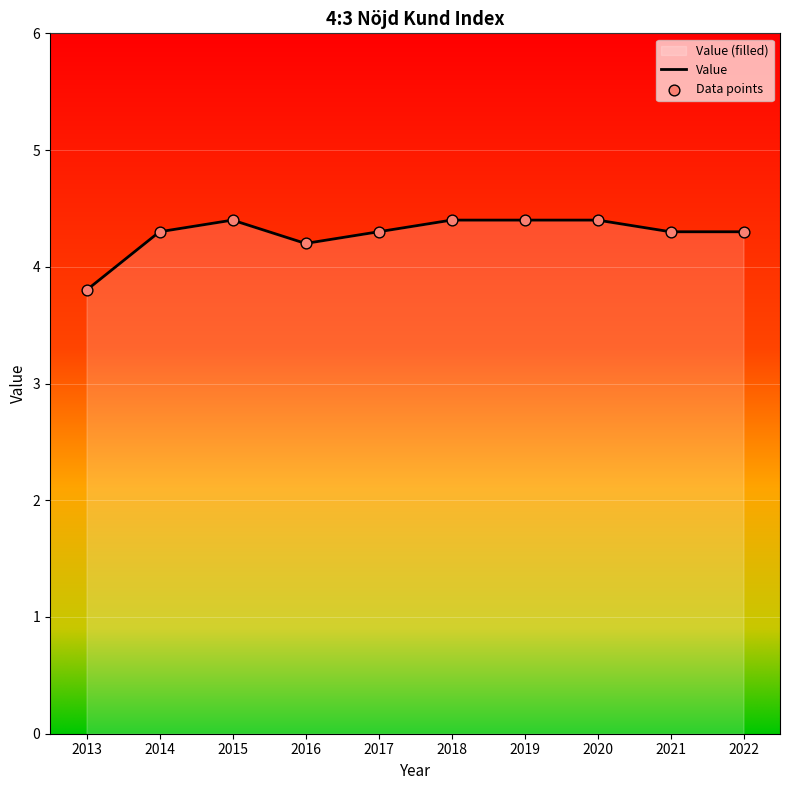

What is the change in value from 2014 to 2020?

+0.1